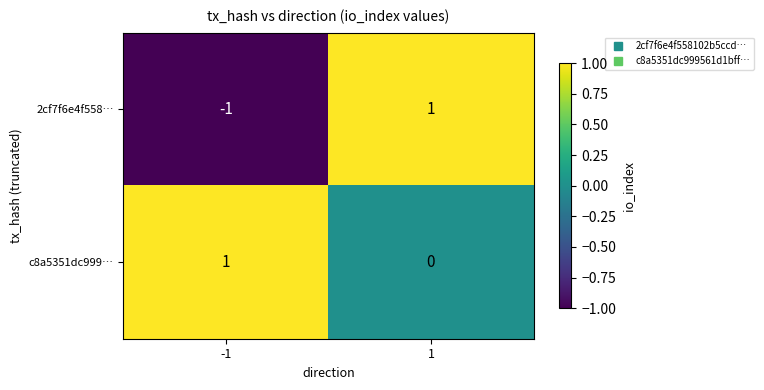

Between -1 and 1, which series saw the biggest shift?

2cf7f6e4f558…